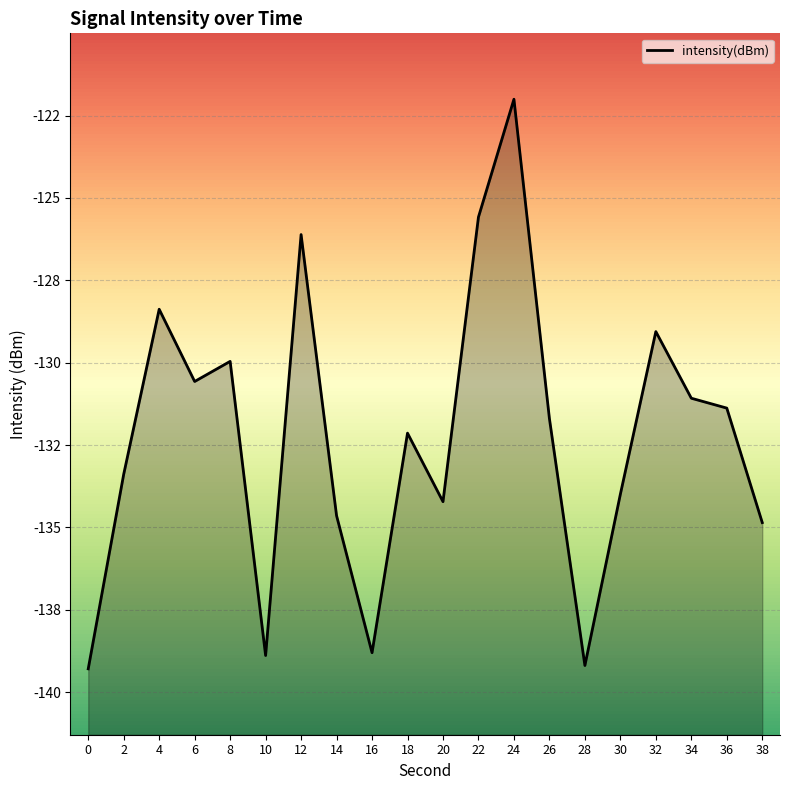

What is the value of the 11th point from the left?

-134.2